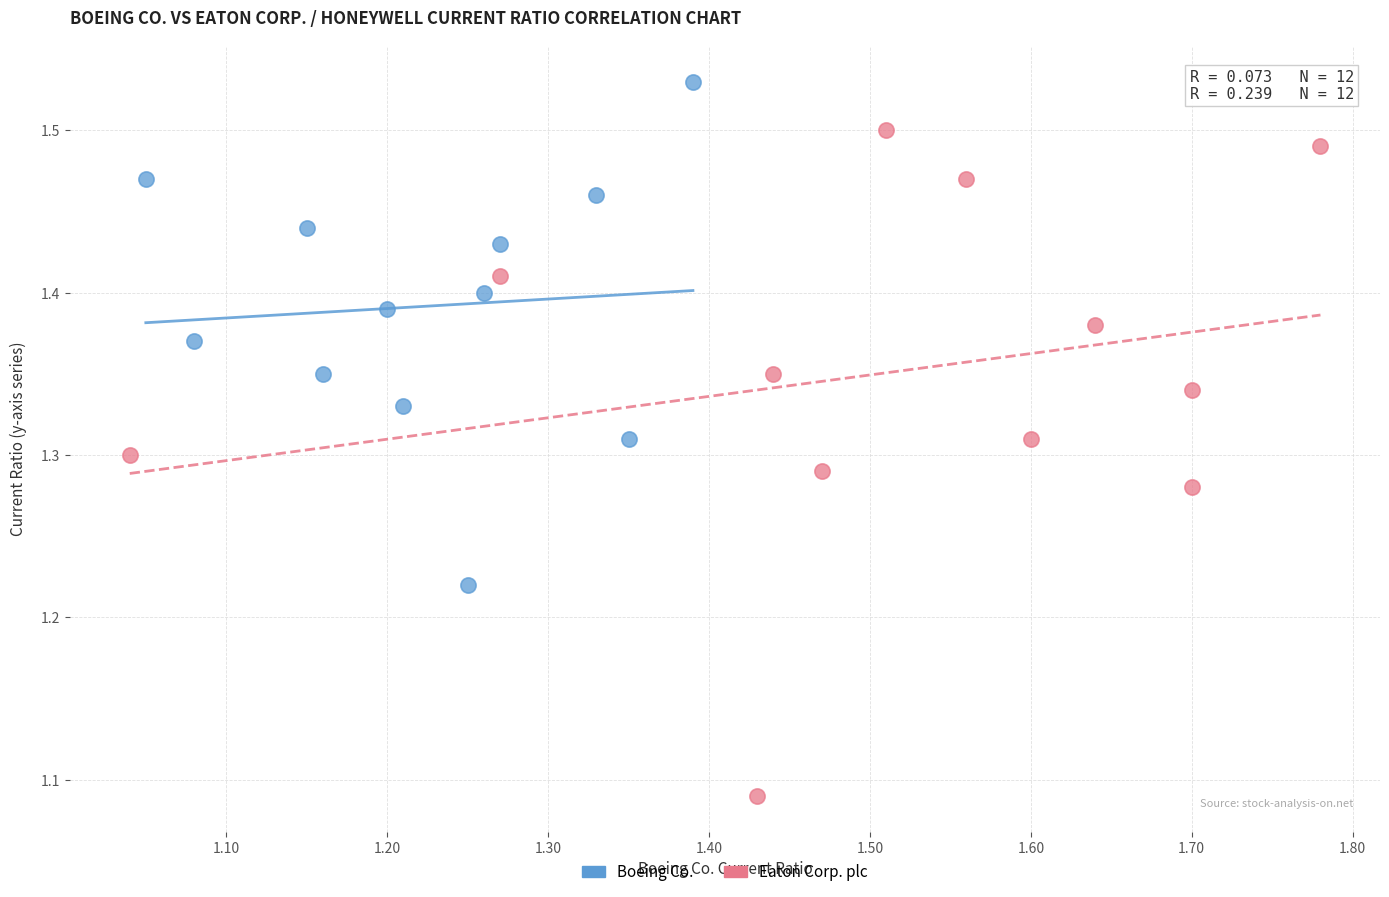

Which series reaches the minimum Y coordinate?

Eaton Corp. plc